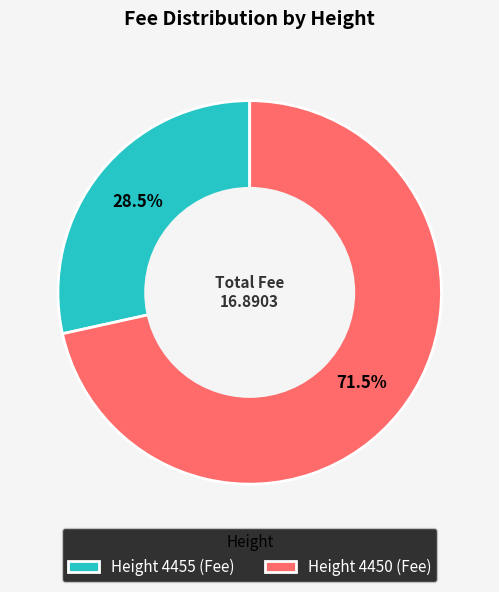

Between Height 4450 (Fee) and Height 4455 (Fee), which is larger?

Height 4450 (Fee)